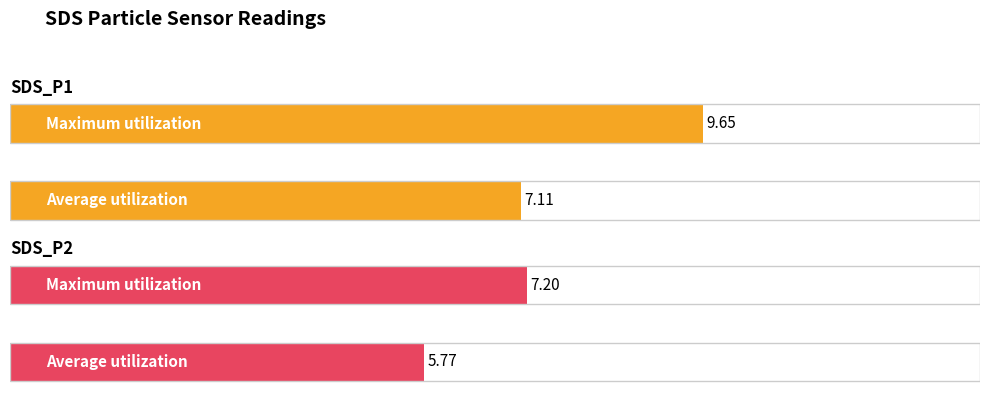

The value of SDS_P1 at 1 is 17.1. True or false?

False